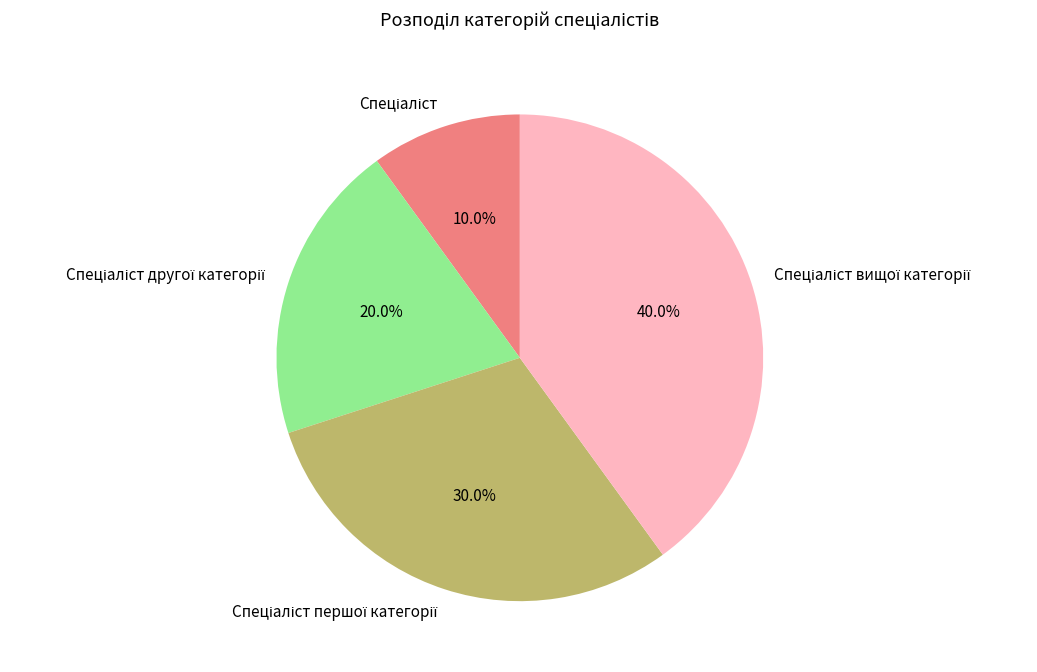

How many segments does this pie chart have?

4